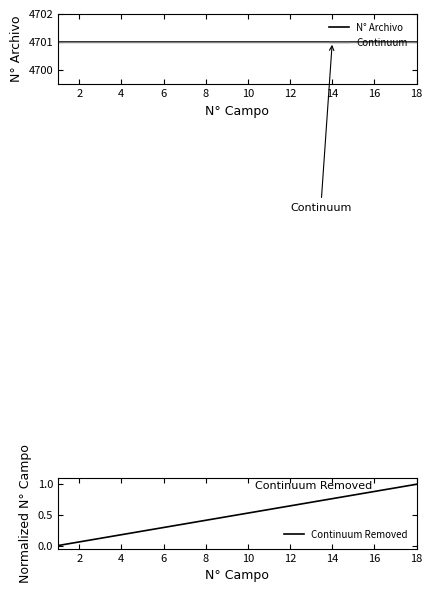

Reading left to right, transcribe all the data shown in this chart.

N° Archivo: 4701.0	4701.0	4701.0	4701.0	4701.0	4701.0	4701.0	4701.0	4701.0	4701.0	4701.0	4701.0	4701.0	4701.0	4701.0	4701.0	4701.0	4701.0
Continuum: 4701.0	4701.0	4701.0	4701.0	4701.0	4701.0	4701.0	4701.0	4701.0	4701.0	4701.0	4701.0	4701.0	4701.0	4701.0	4701.0	4701.0	4701.0
Continuum Removed: 0.0	0.1	0.1	0.2	0.2	0.3	0.4	0.4	0.5	0.5	0.6	0.6	0.7	0.8	0.8	0.9	0.9	1.0